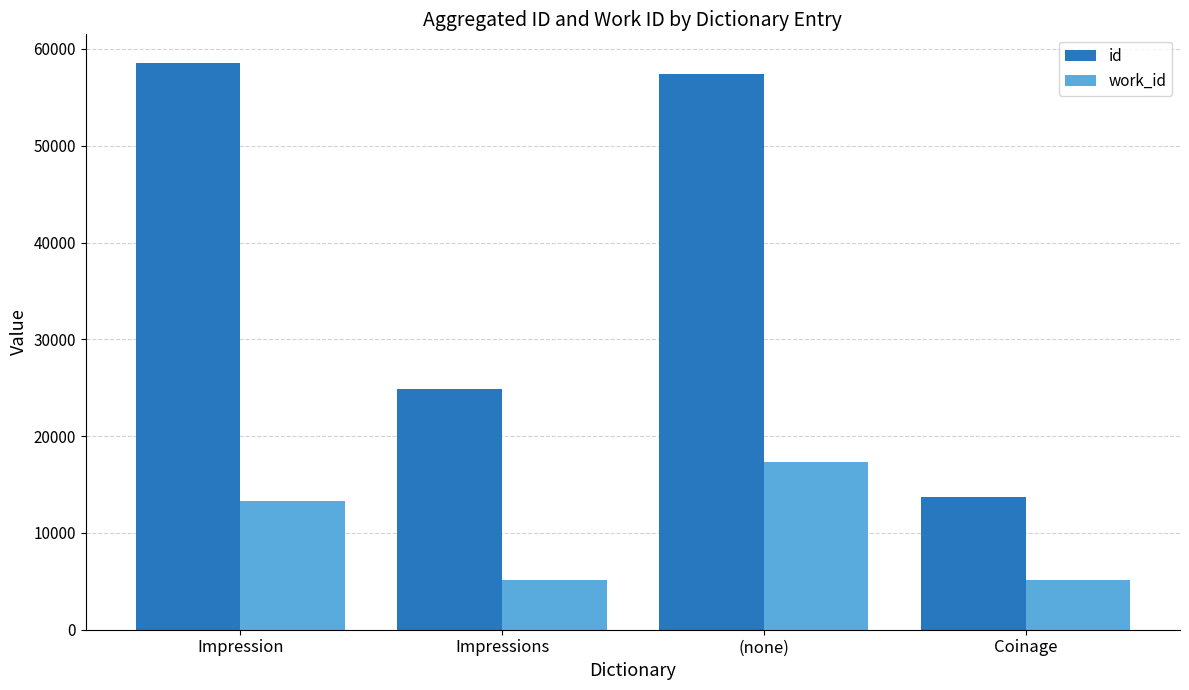

Which series changed the most between Impression and (none)?

work_id